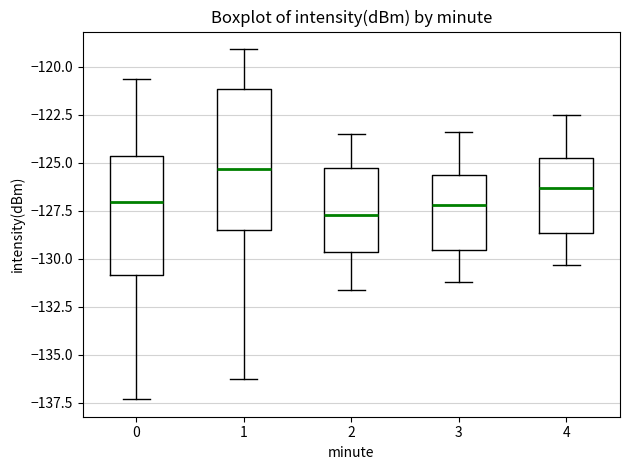

Reading left to right, transcribe this box plot: for each box, give where its median line is, the range the box spans, and where its two whiskers end, as read against the y-axis. The values are not printed on the chart, so give them approximately, as read against the axis.

0: median -127.0, box -131.0 to -124.5, whiskers -137.5 to -120.5
1: median -125.5, box -128.5 to -121.0, whiskers -136.5 to -119.0
2: median -127.5, box -129.5 to -125.0, whiskers -131.5 to -123.5
3: median -127.0, box -129.5 to -125.5, whiskers -131.0 to -123.5
4: median -126.5, box -128.5 to -124.5, whiskers -130.5 to -122.5